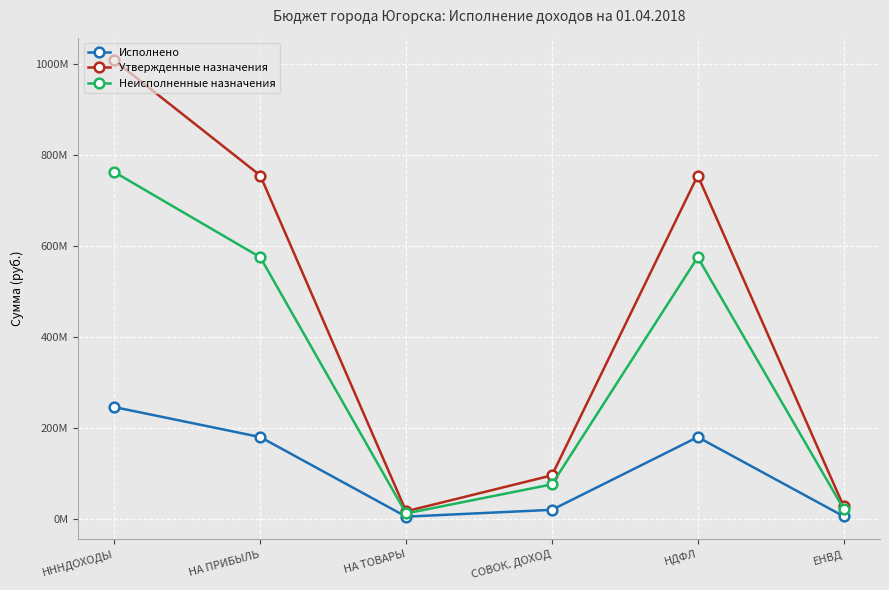

True or false: Исполнено and Утвержденные назначения cross at least once.

False